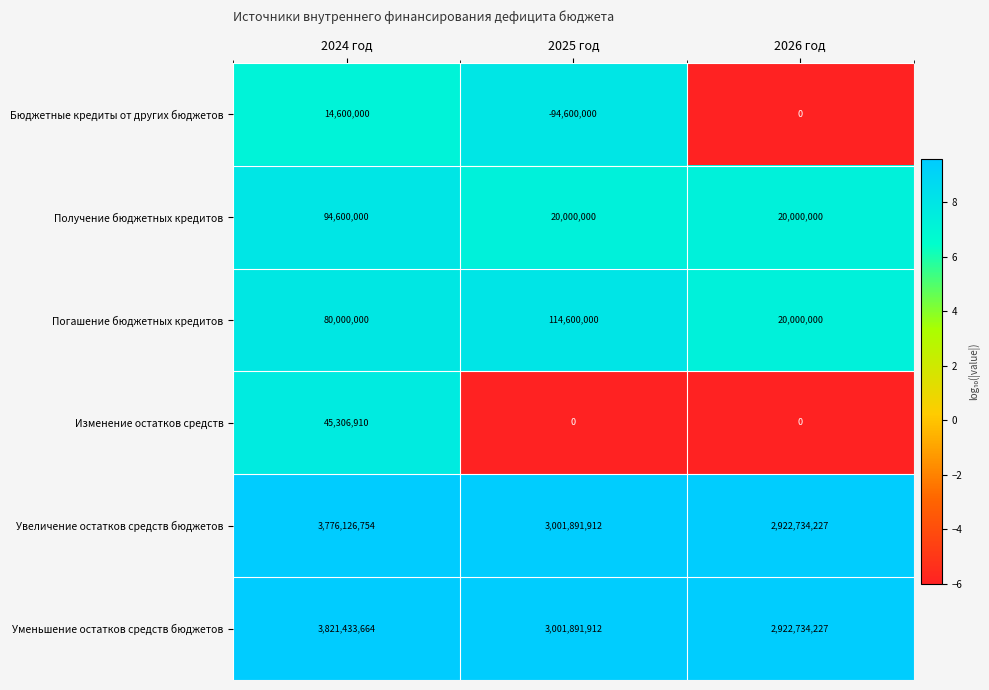

Count the number of categories in the chart.

3